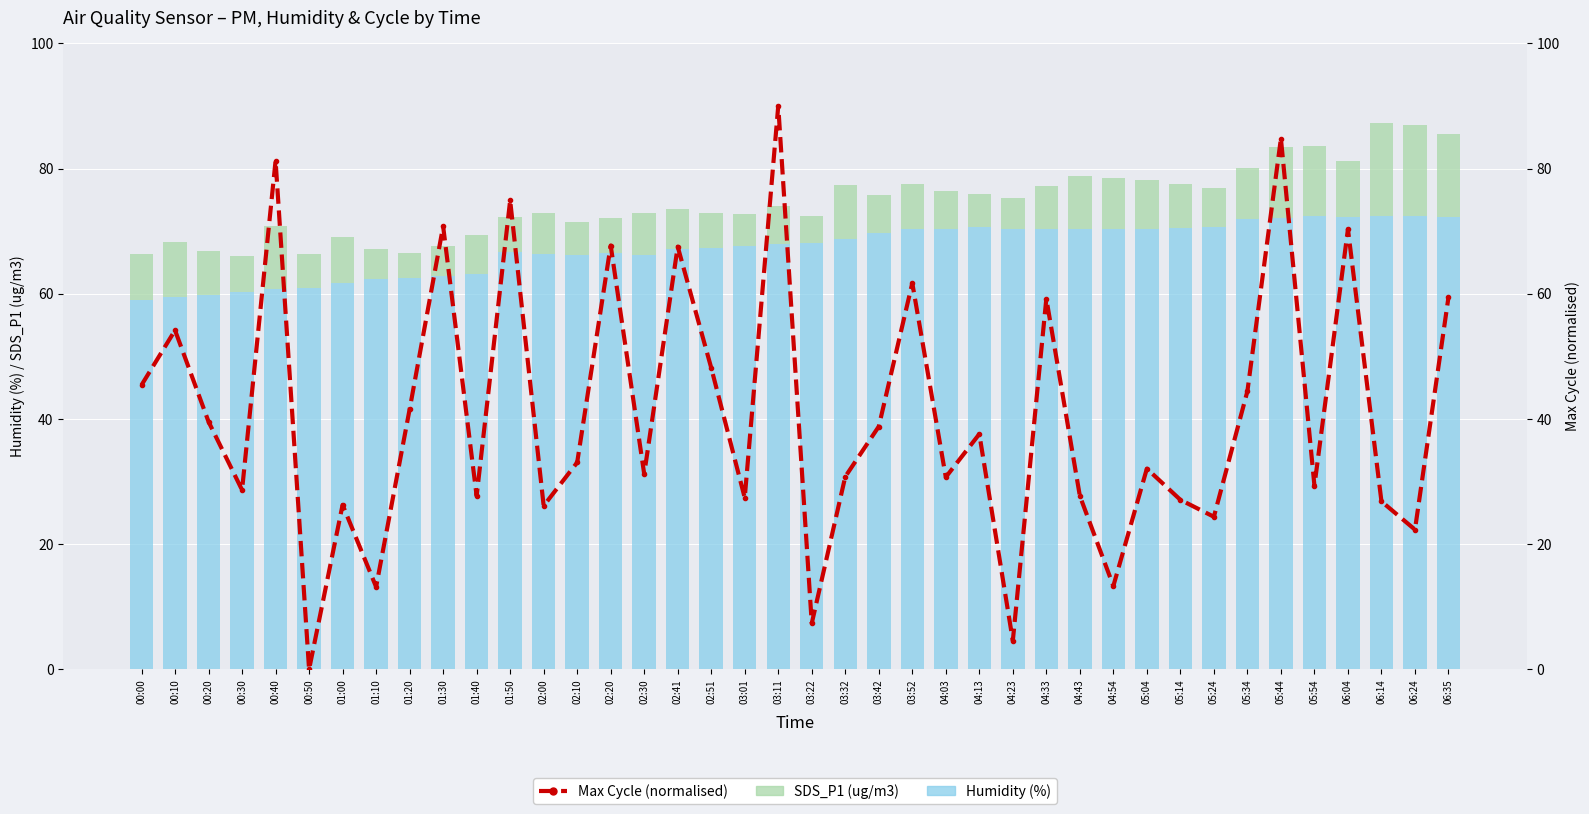

What is the total value across all series at 05:24?

101.2